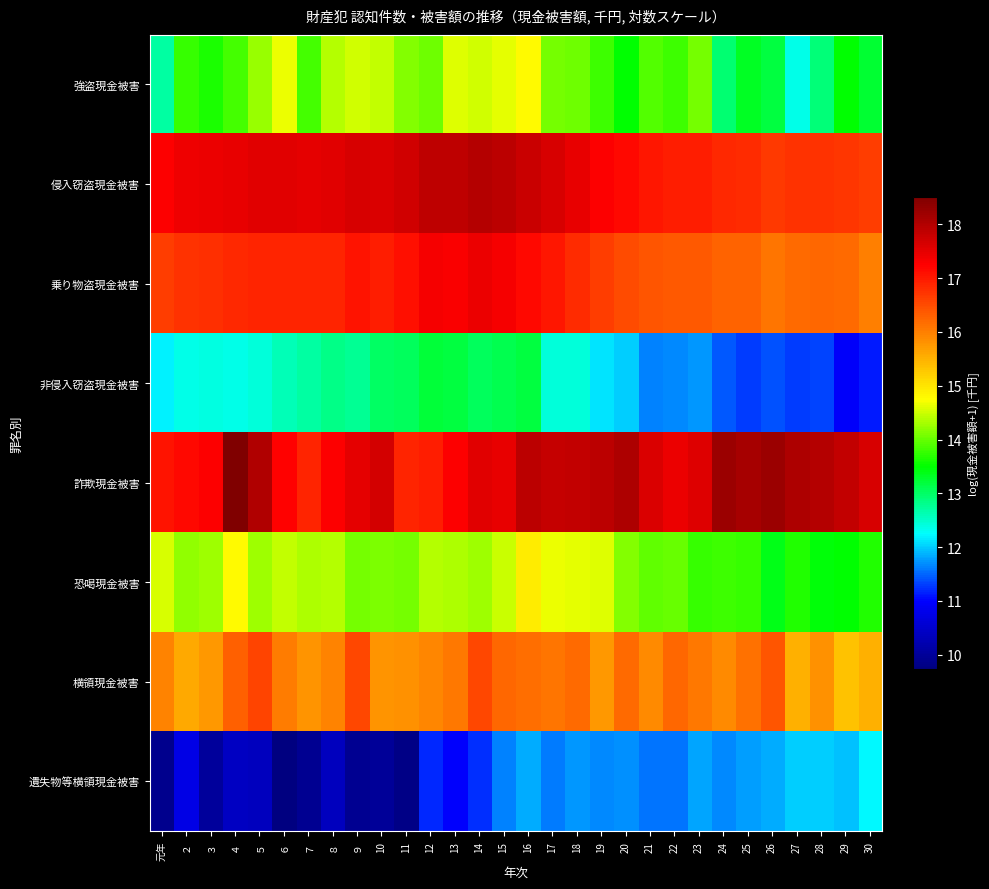

Rank the series by their maximum value, from lowest to highest.

遺失物等横領現金被害, 非侵入窃盗現金被害, 強盗現金被害, 恐喝現金被害, 横領現金被害, 乗り物盗現金被害, 侵入窃盗現金被害, 詐欺現金被害